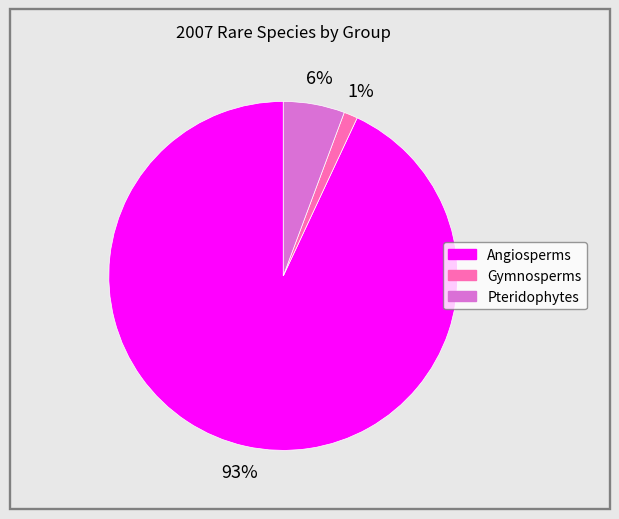

To the nearest percent, what is the difference between the largest and smallest slice percentages?

92%